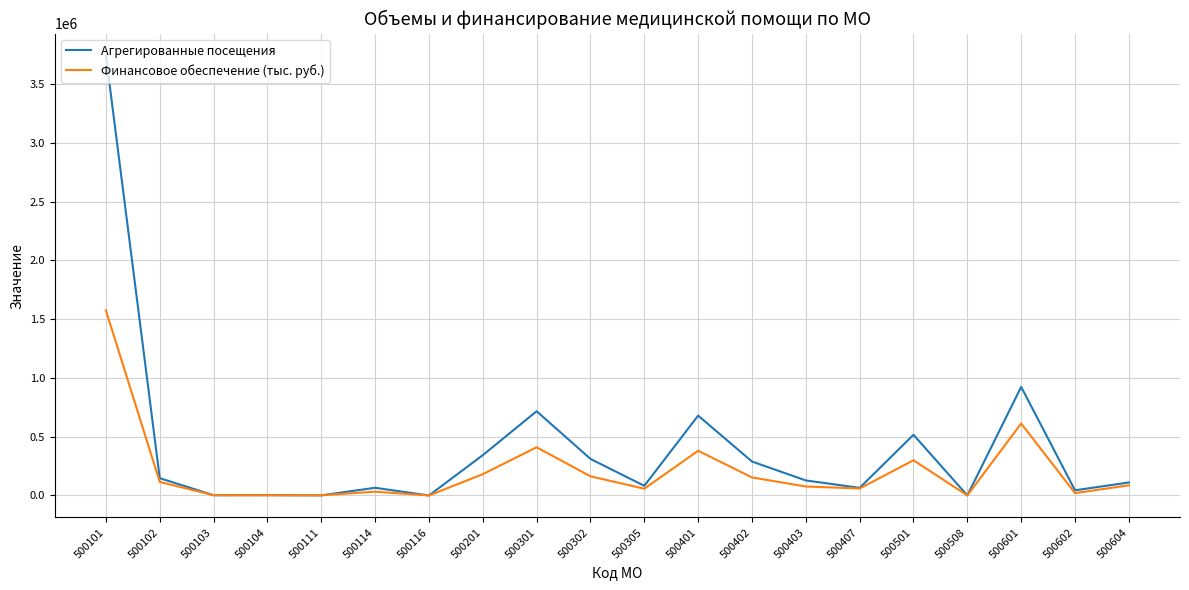

Is this an area chart (filled region under the line)?

No